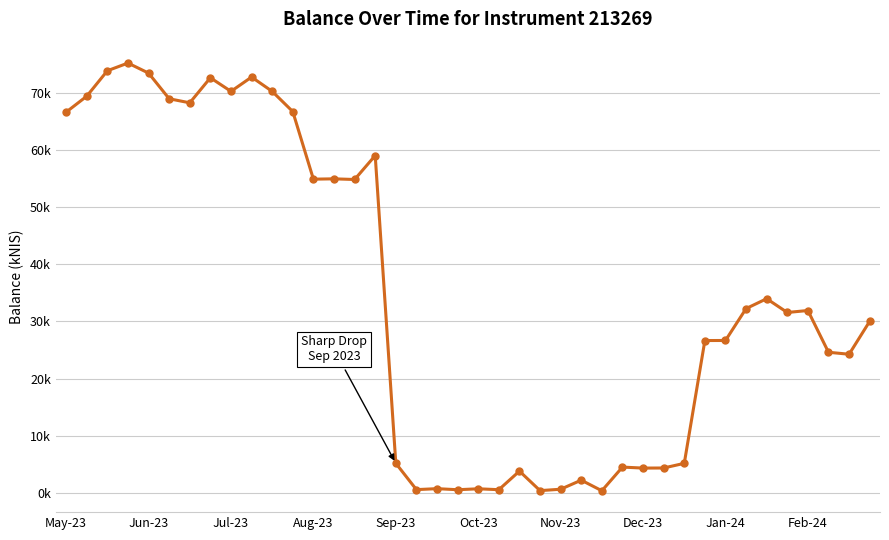

Does the chart have visible grid lines?

Yes